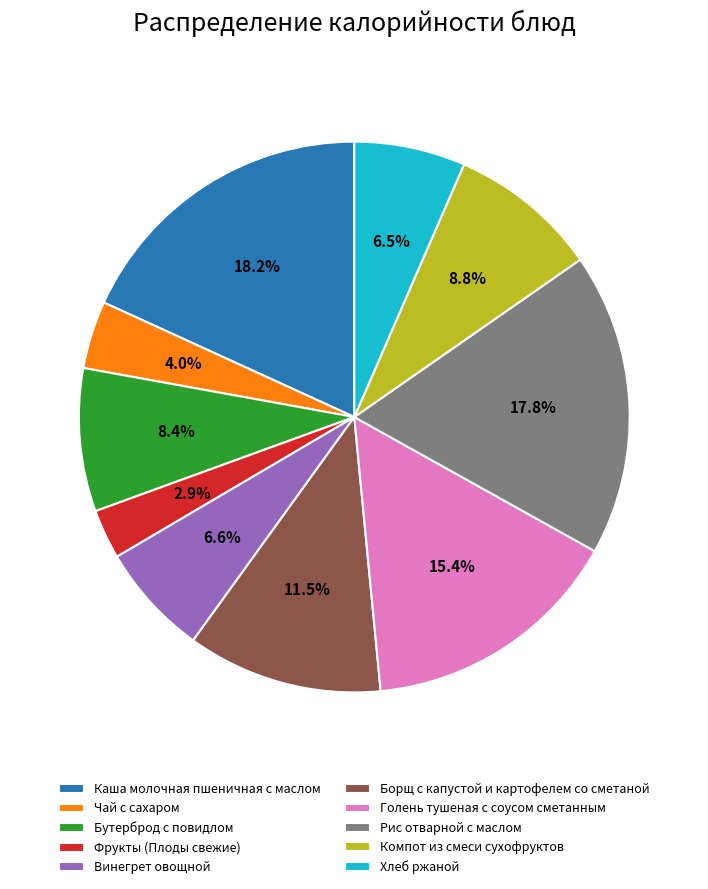

To the nearest percent, what is the difference between the Чай с сахаром and Рис отварной с маслом slice percentages?

14%